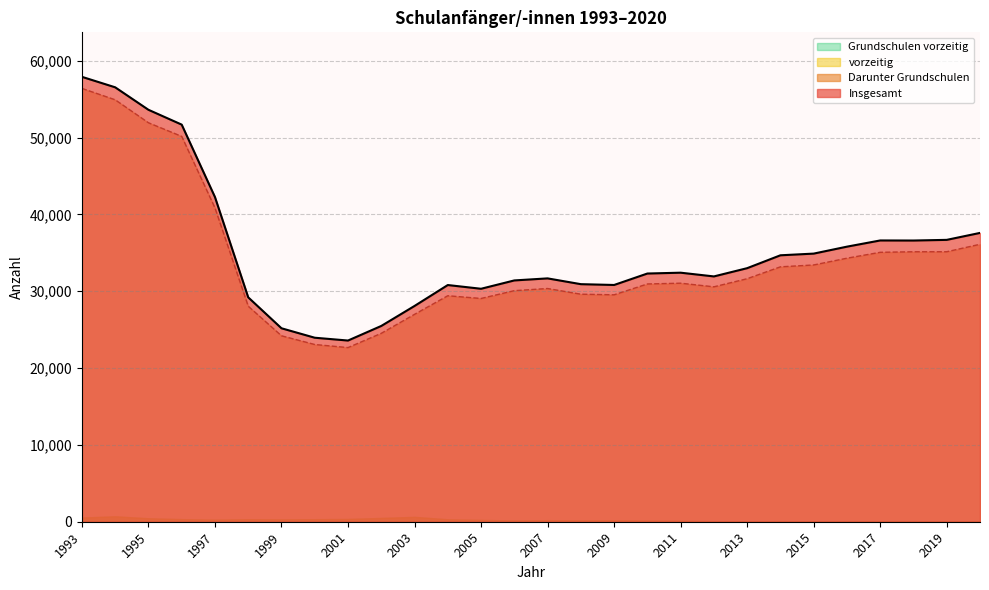

What is the difference between the Darunter Grundschulen values at 2011 and 1997?

9802